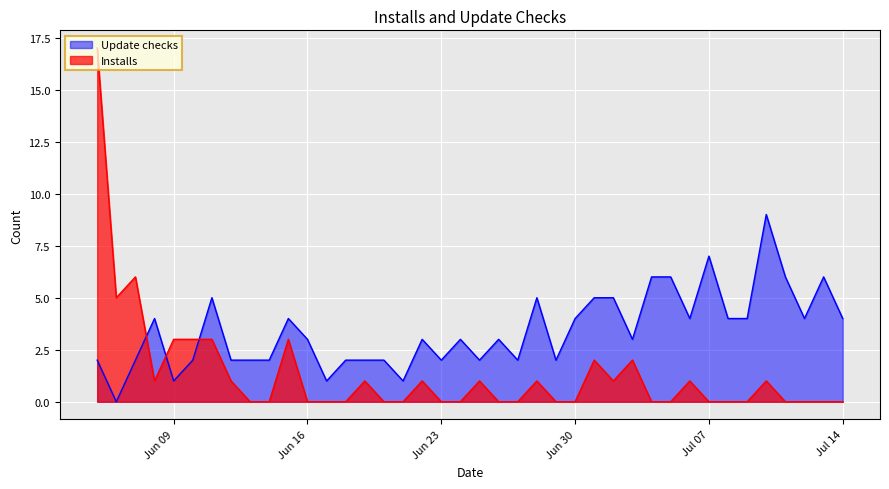

Reading left to right, transcribe all the data shown in this chart.

Installs: 17	5	6	1	3	3	3	1	0	0	3	0	0	0	1	0	0	1	0	0	1	0	0	1	0	0	2	1	2	0	0	1	0	0	0	1	0	0	0	0
Update checks: 2	0	2	4	1	2	5	2	2	2	4	3	1	2	2	2	1	3	2	3	2	3	2	5	2	4	5	5	3	6	6	4	7	4	4	9	6	4	6	4